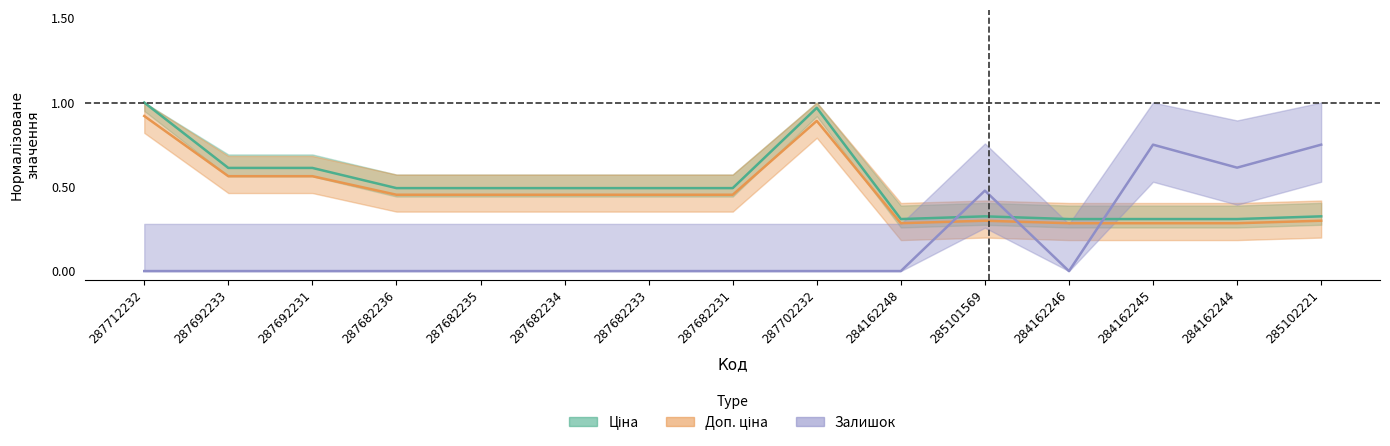

Does the chart display data point markers on the line(s)?

No